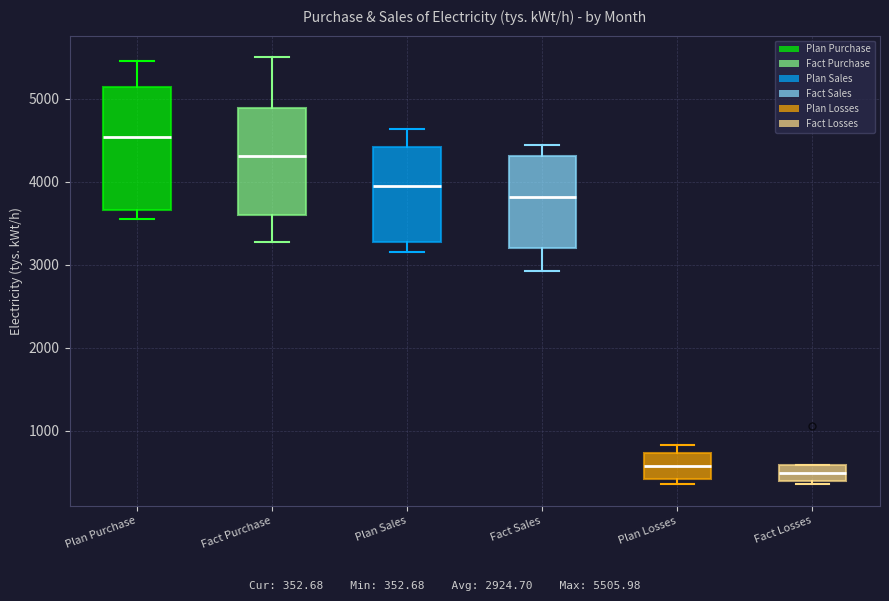

Comparing the boxes themselves (not the whiskers), which one is the tallest?

Plan Purchase